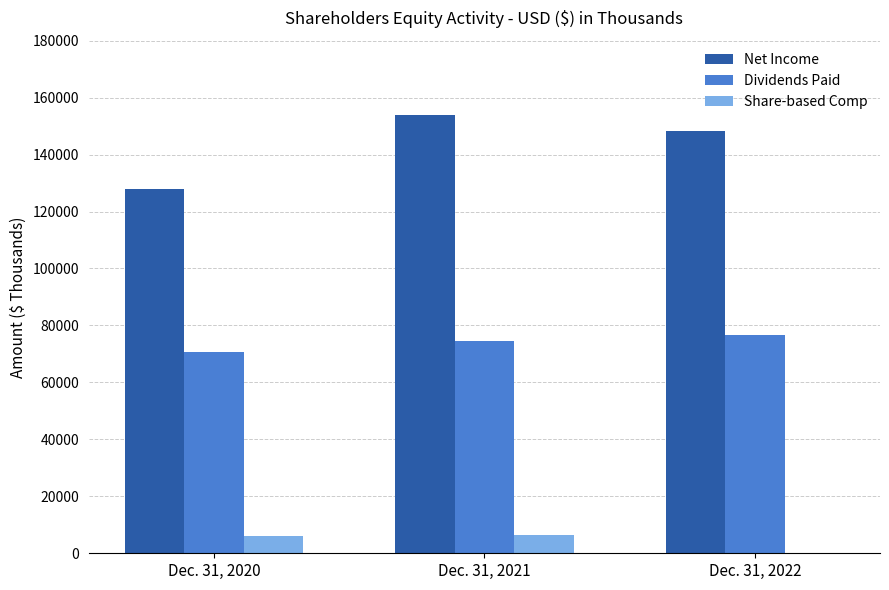

What is the greatest value displayed?

153945